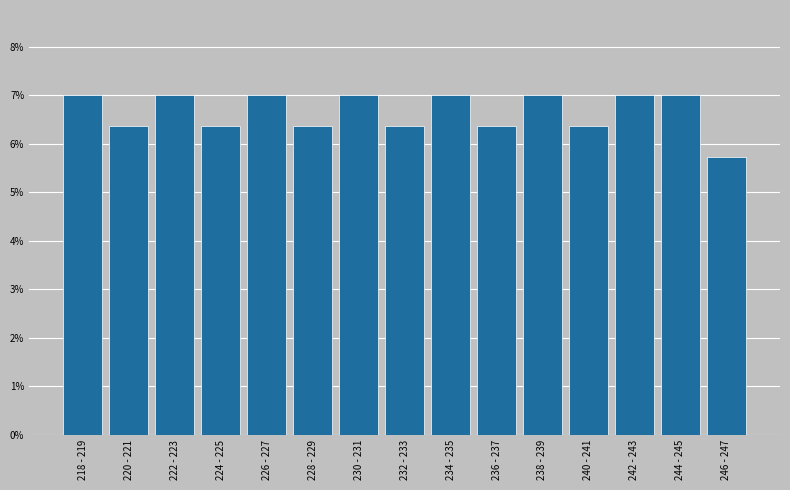

Reading left to right, transcribe all the data shown in this chart.

218 - 219=7.0	220 - 221=6.4	222 - 223=7.0	224 - 225=6.4	226 - 227=7.0	228 - 229=6.4	230 - 231=7.0	232 - 233=6.4	234 - 235=7.0	236 - 237=6.4	238 - 239=7.0	240 - 241=6.4	242 - 243=7.0	244 - 245=7.0	246 - 247=5.7